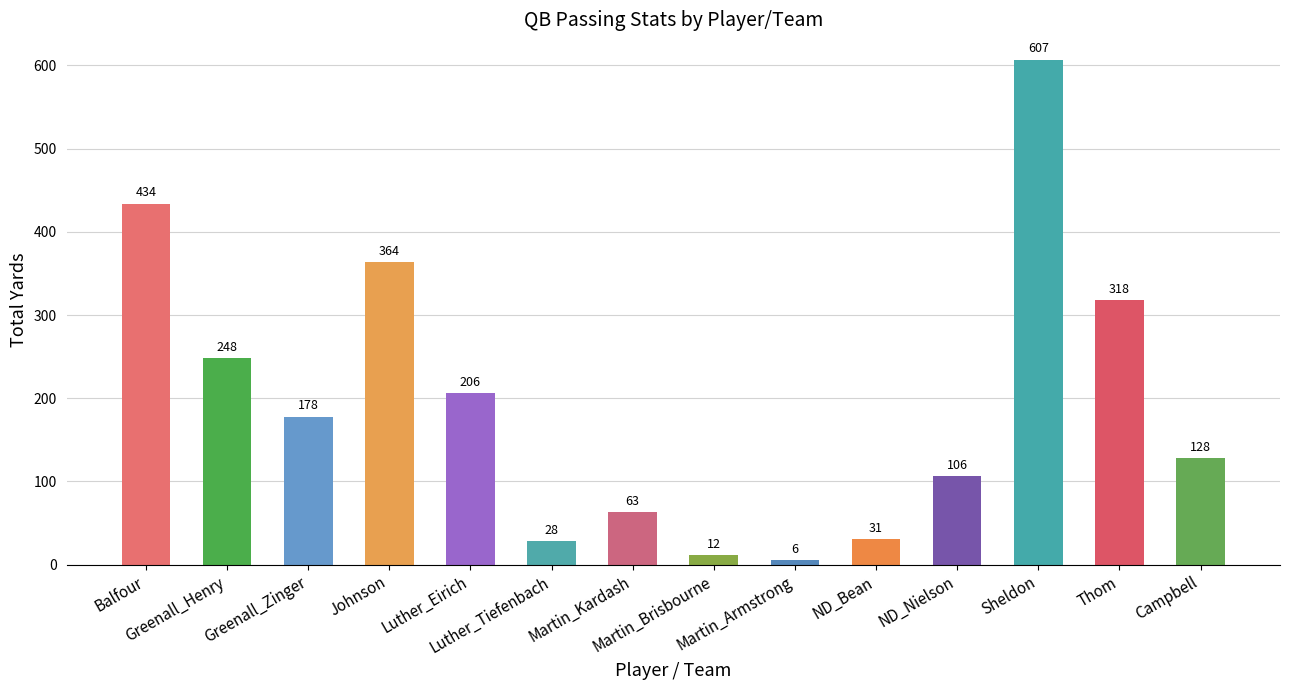

What is the label of the 7th bar from the right?

Martin_Brisbourne